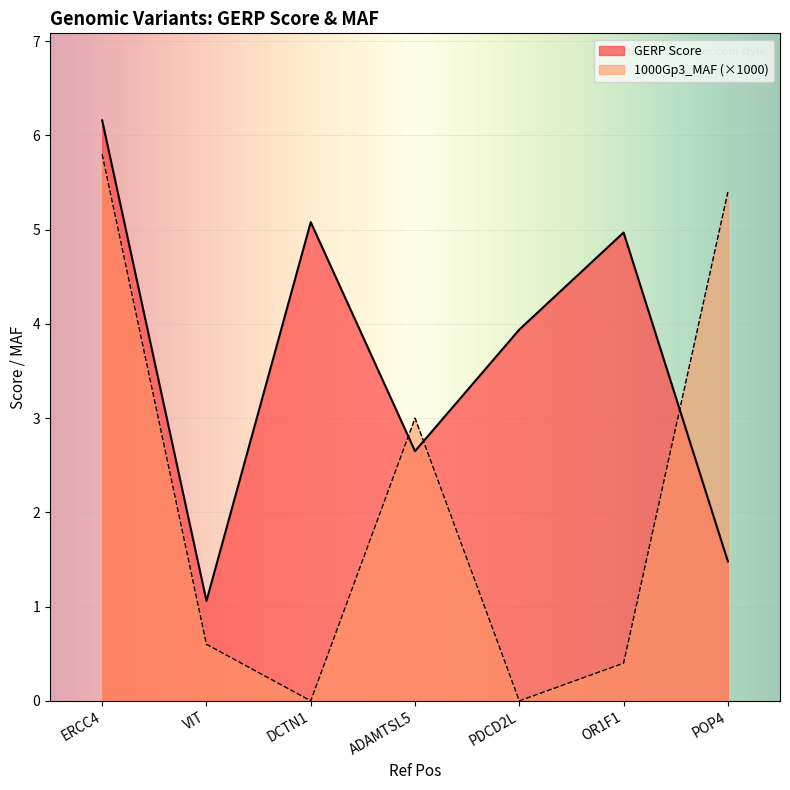

List the series in order of their overall mean, highest first.

GERP Score, 1000Gp3_MAF (×1000)